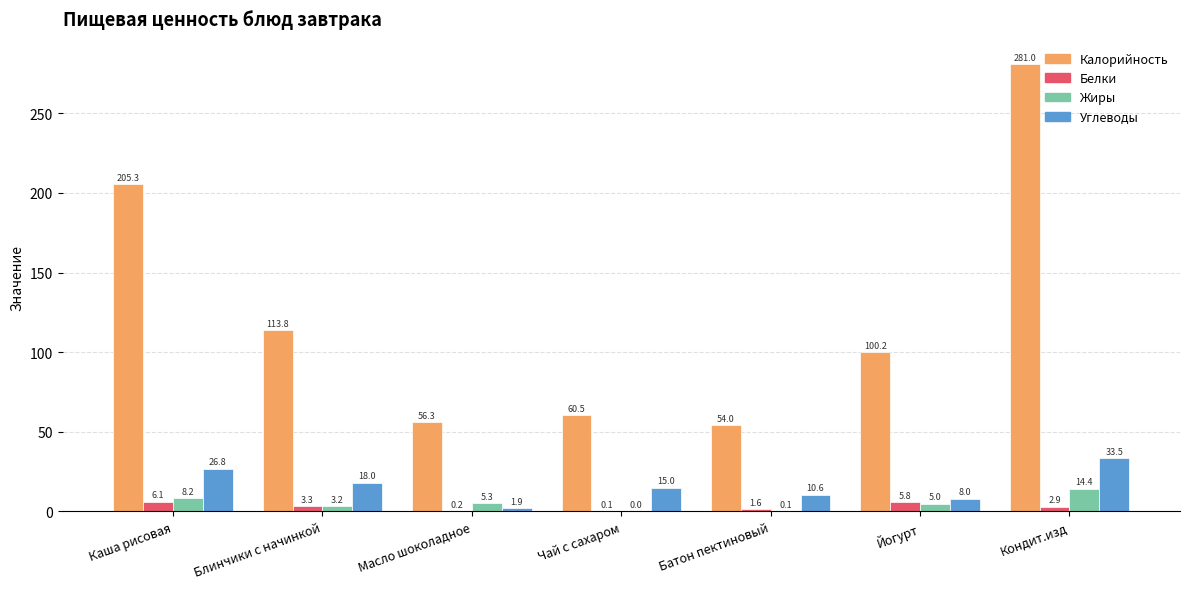

True or false: Жиры has a value of 0.0 at Чай с сахаром.

True